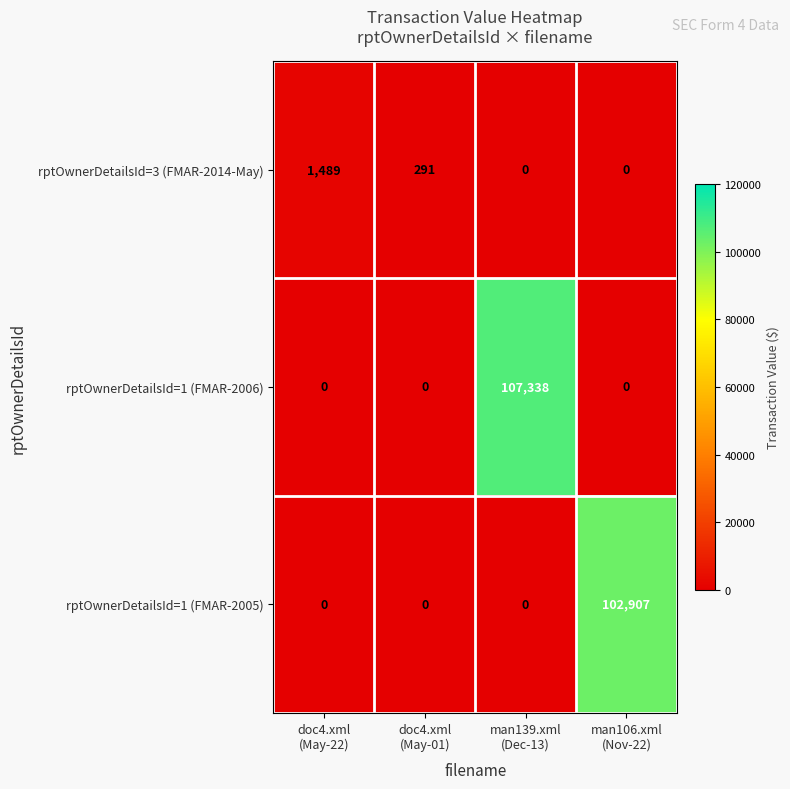

What is the difference between the maximum and minimum values in the rptOwnerDetailsId=1 (FMAR-2006) series?

107338